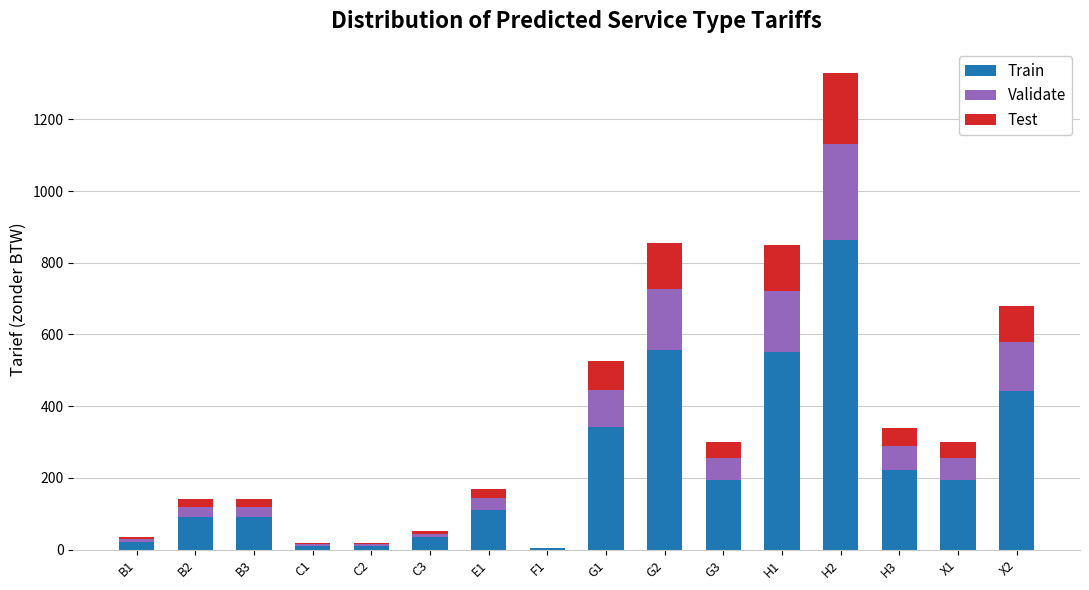

Which category has the highest value in the Train series?

H2